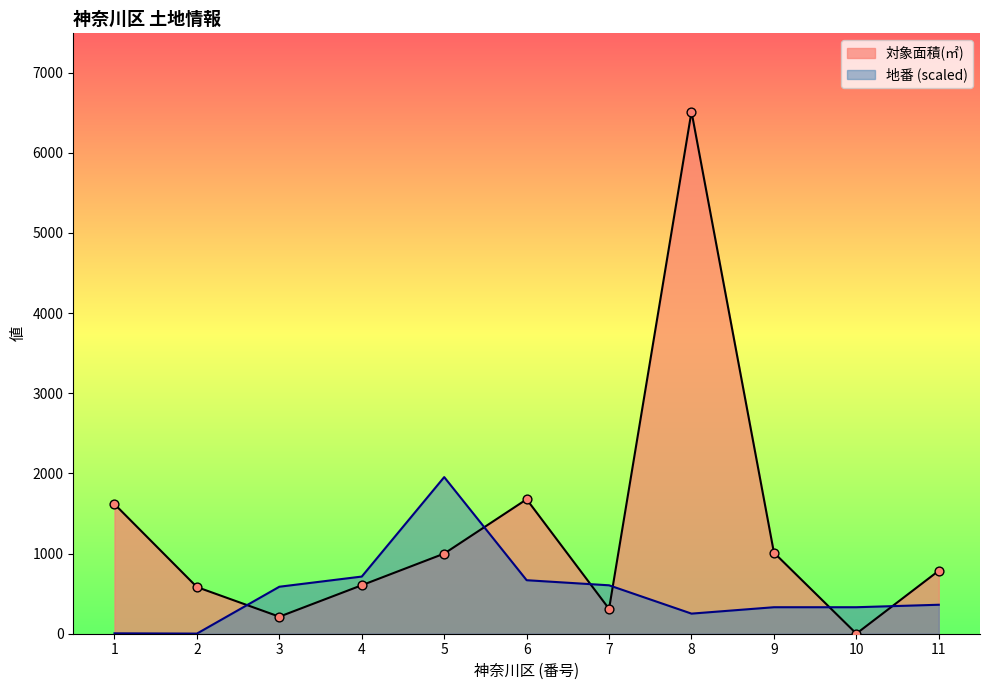

At which category is the sum across all series the highest?

8